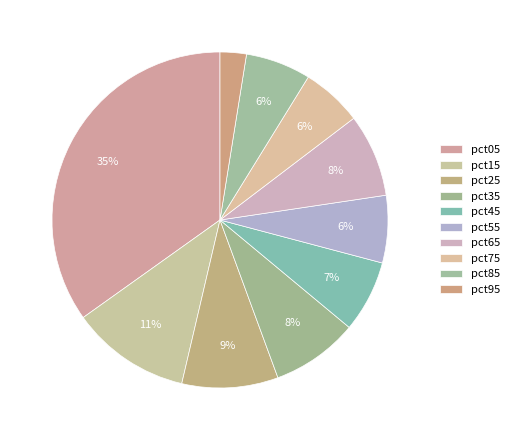

To the nearest percent, what percentage of the pie is pct55?

6%